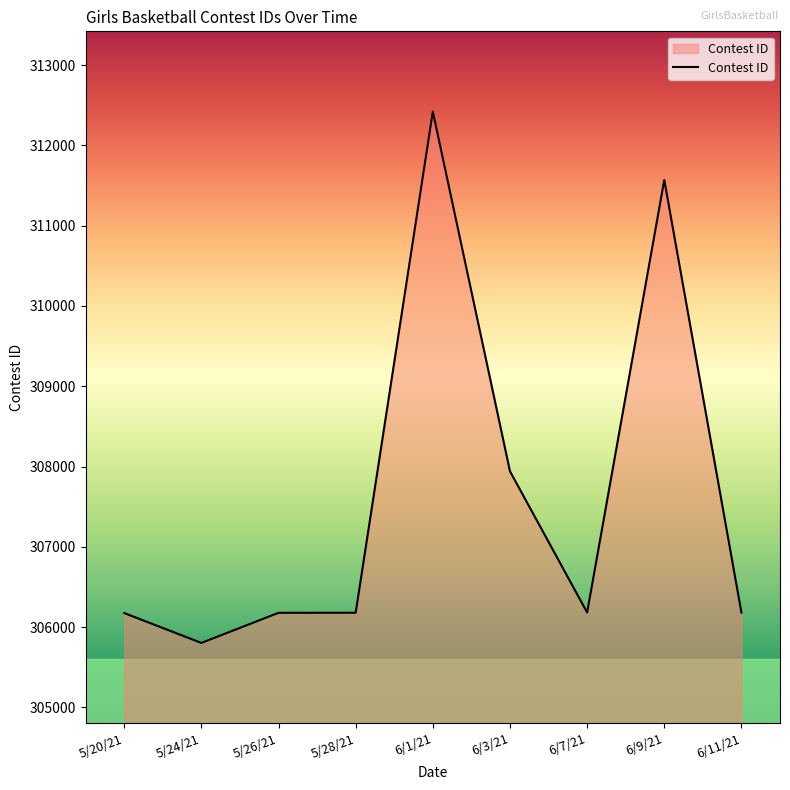

What is the difference between the maximum and second lowest values?

6246